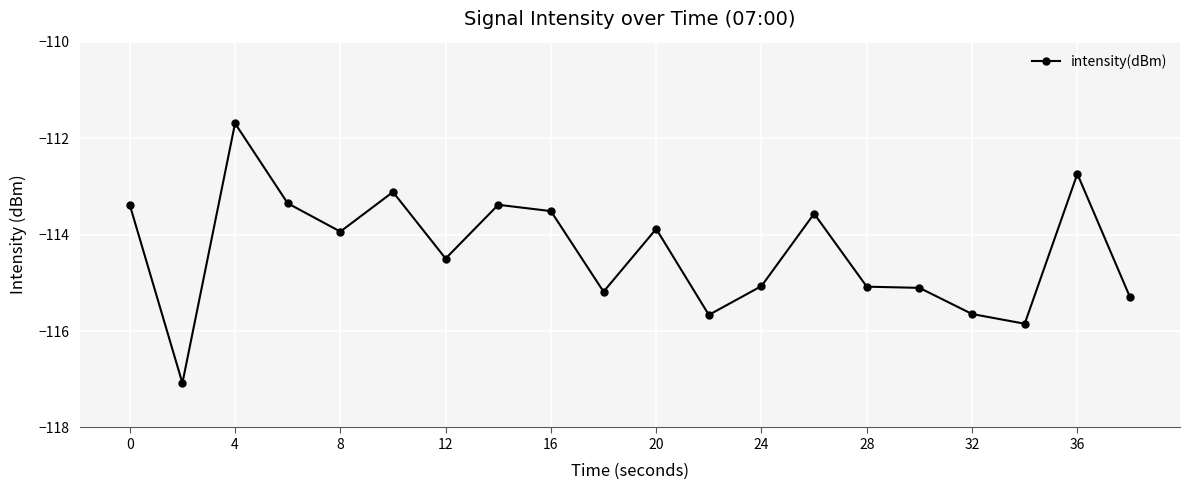

What is the minimum value shown in the chart?

-117.1